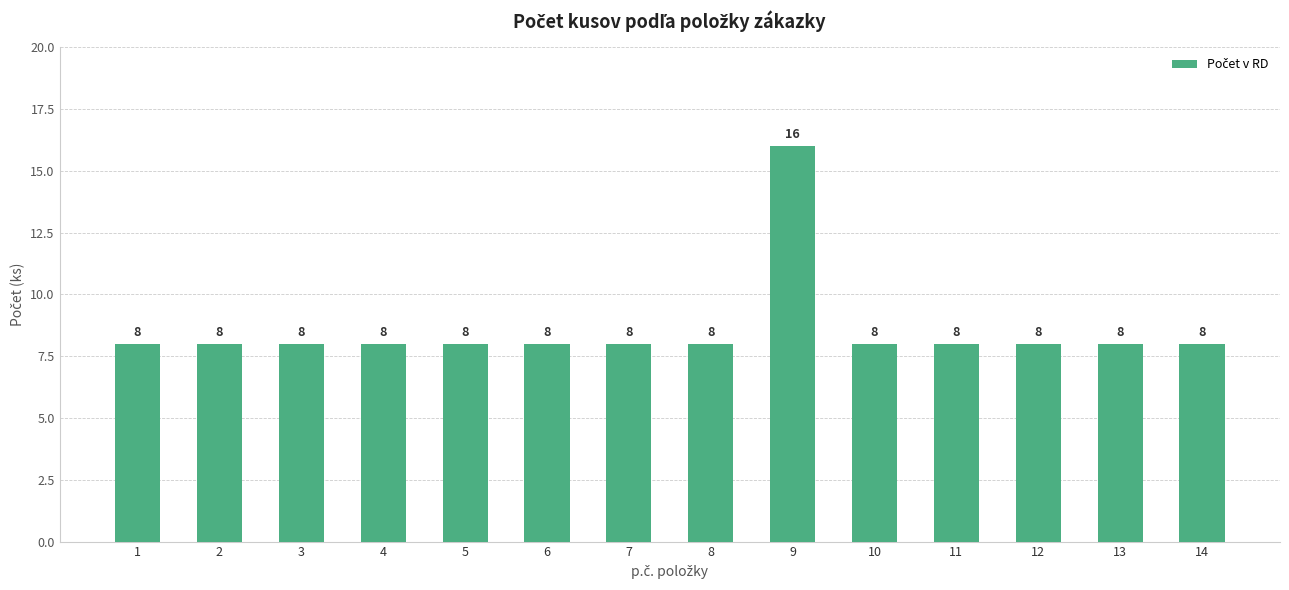

Which label corresponds to the largest value in the chart?

9